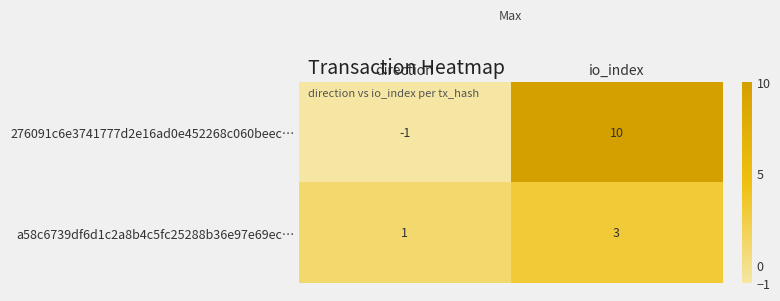

What is the sum of the a58c6739df6d1c2a8b4c5fc25288b36e97e69ec… values at direction and io_index?

4